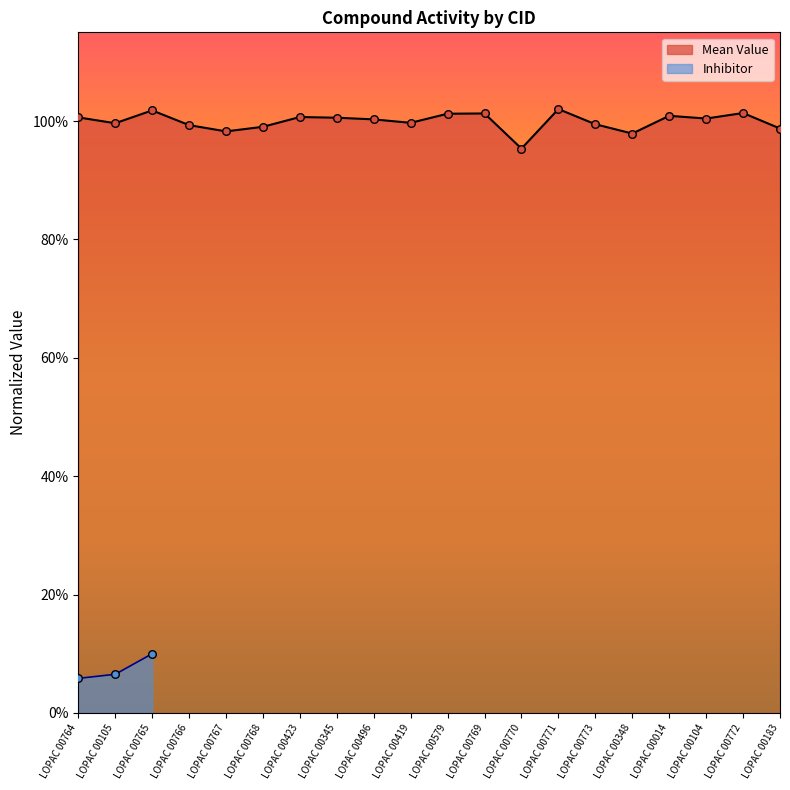

Which has a higher value, LOPAC 00767 or LOPAC 00105?

LOPAC 00105